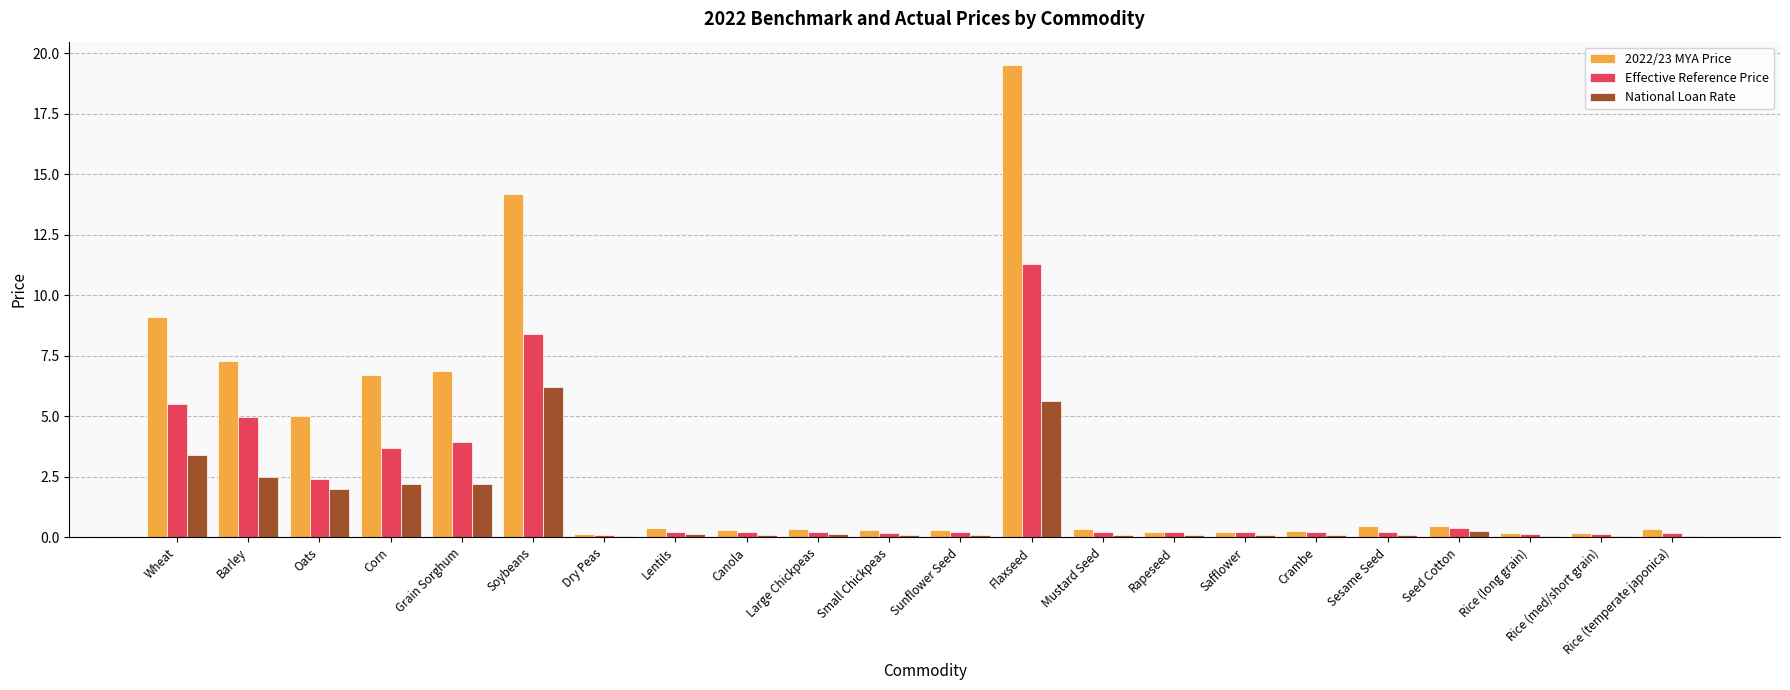

At how many categories does at least one series exceed 7?

4